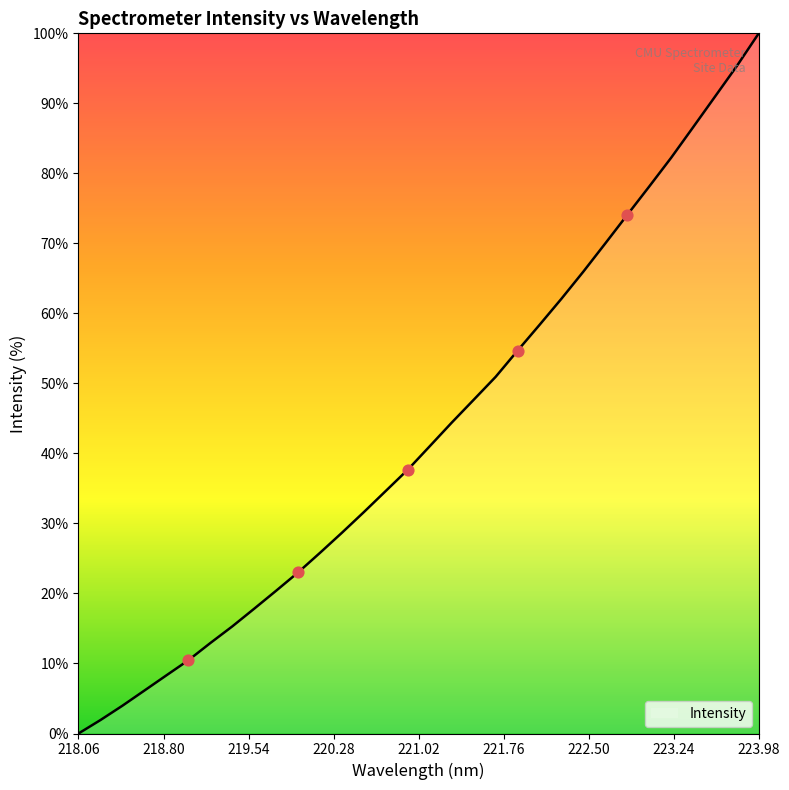

What is the maximum value shown in the chart?

100.0